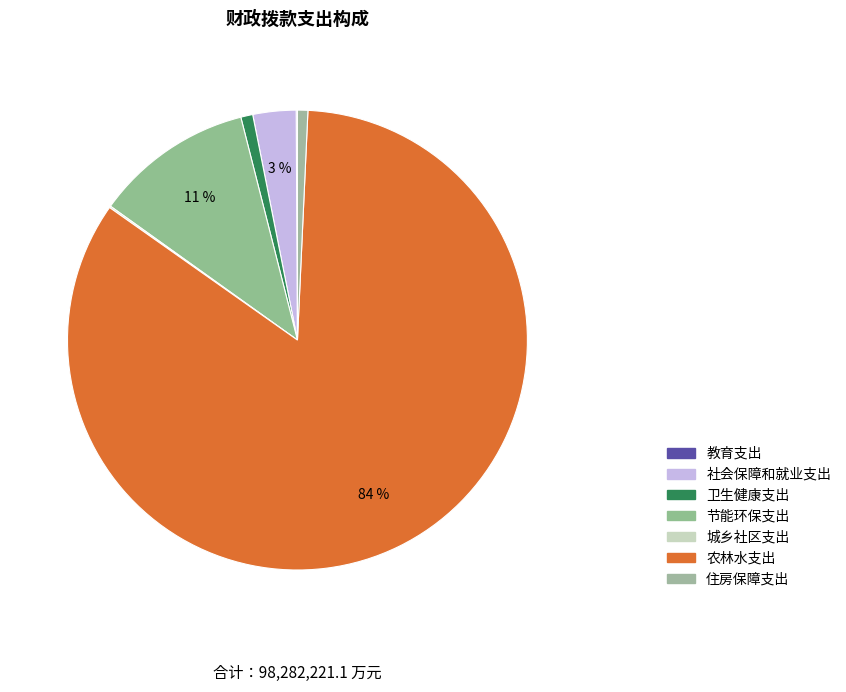

Rank the categories by value from lowest to highest.

教育支出, 城乡社区支出, 住房保障支出, 卫生健康支出, 社会保障和就业支出, 节能环保支出, 农林水支出